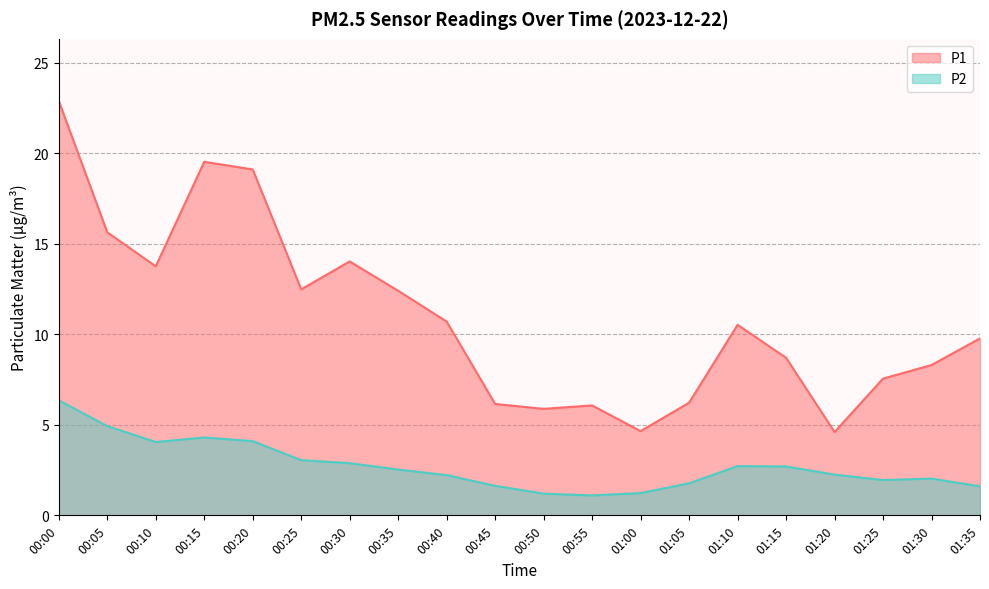

What is the maximum value for P1?

22.9